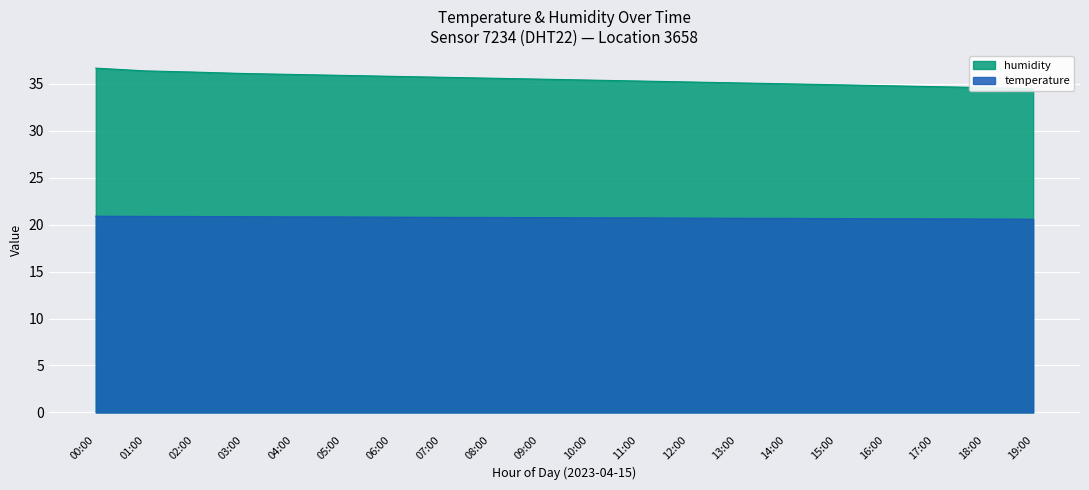

How many data points does each series have?

20